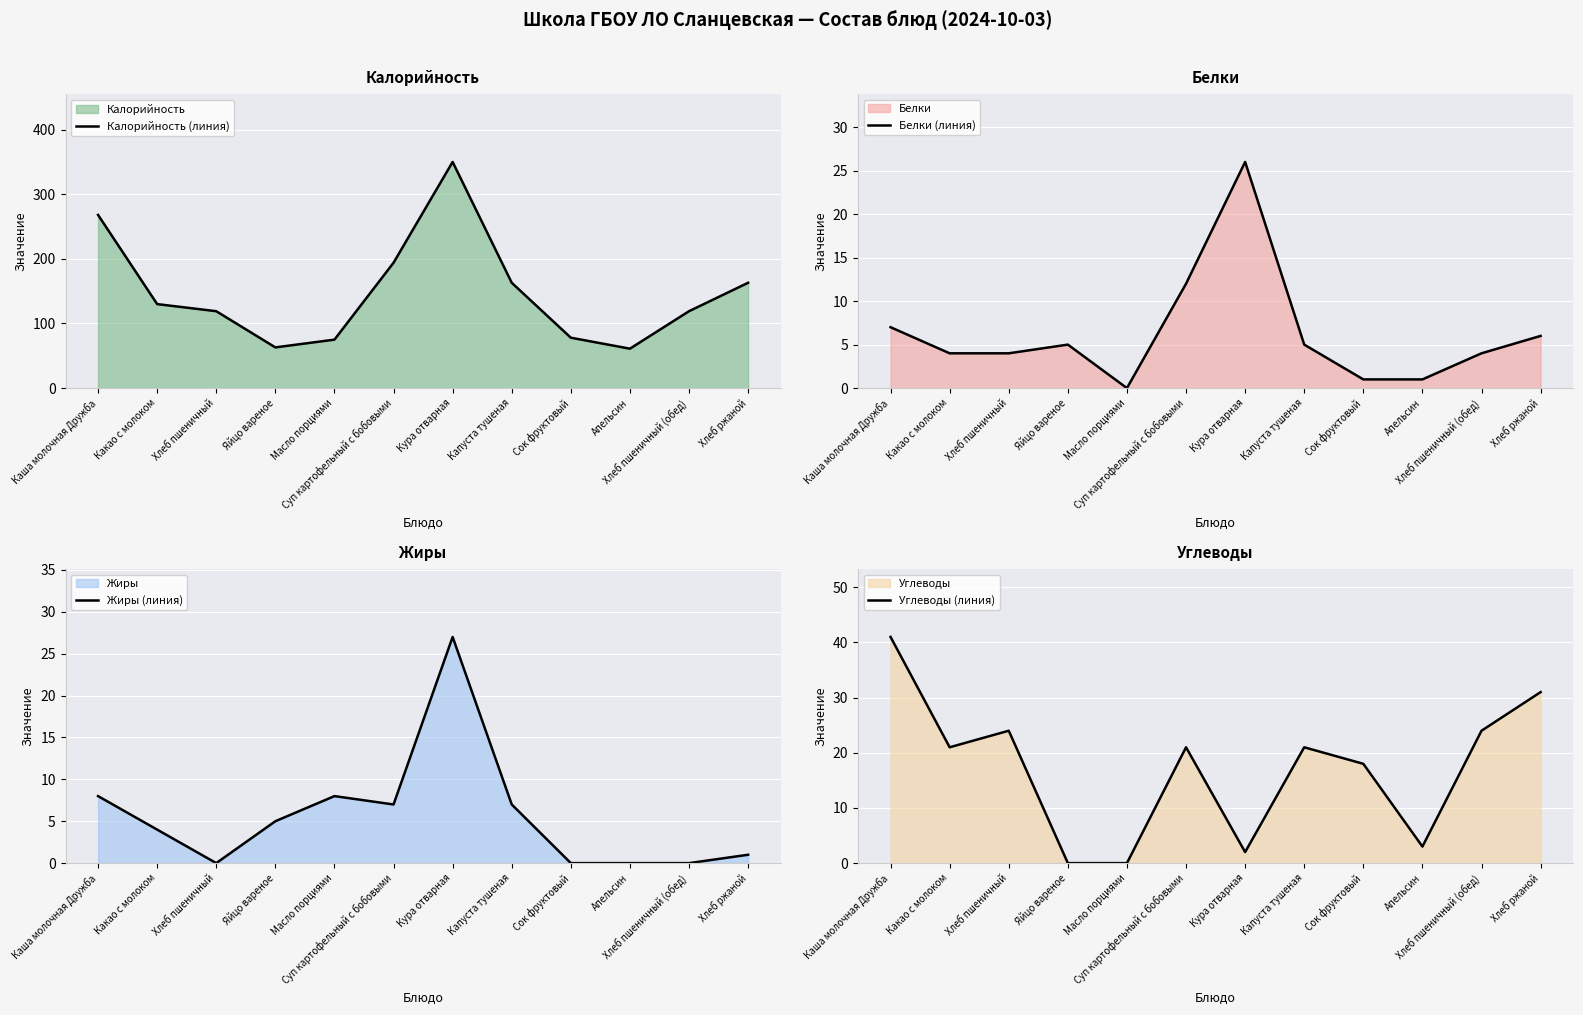

Is it true that Калорийность (линия) equals 119 at Хлеб пшеничный (обед)?

True